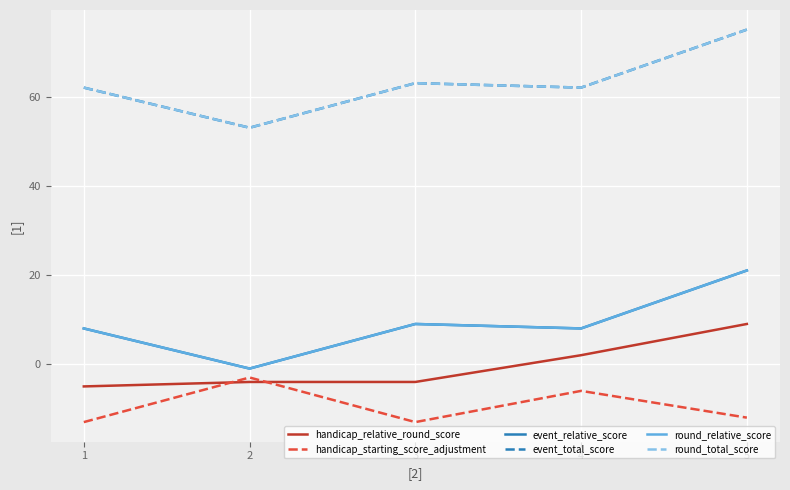

What is the greatest value displayed?

75